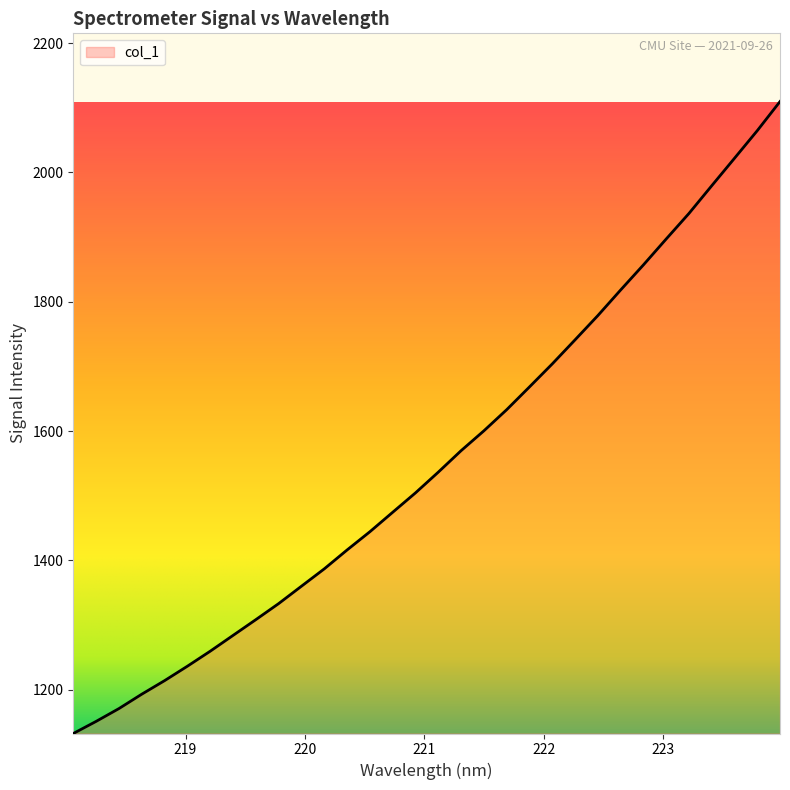

What is the difference between the maximum and minimum values?

977.2